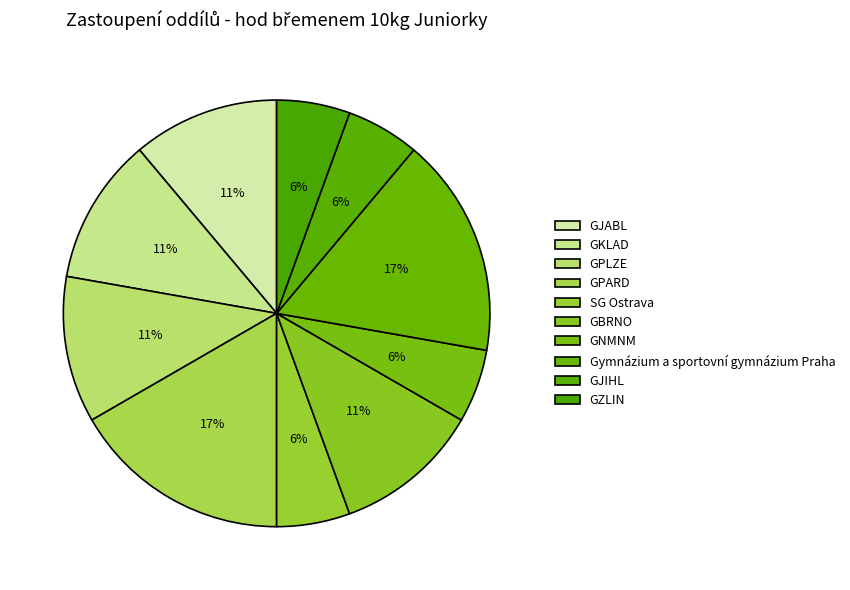

True or false: GPARD accounts for 9% of the total.

False